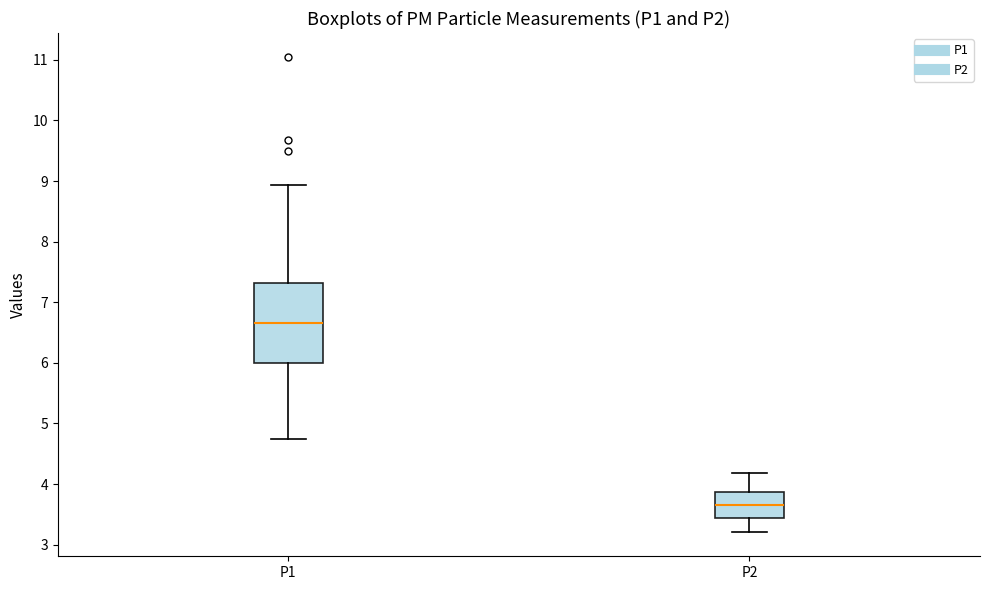

Reading left to right, read every box against the y-axis: the position of its median line, the range the box covers, and the ends of its whiskers. The values are not printed on the chart, so give them approximately, as read against the axis.

P1: median 6.7, box 6.0 to 7.3, whiskers 4.8 to 8.9
P2: median 3.7, box 3.4 to 3.9, whiskers 3.2 to 4.2